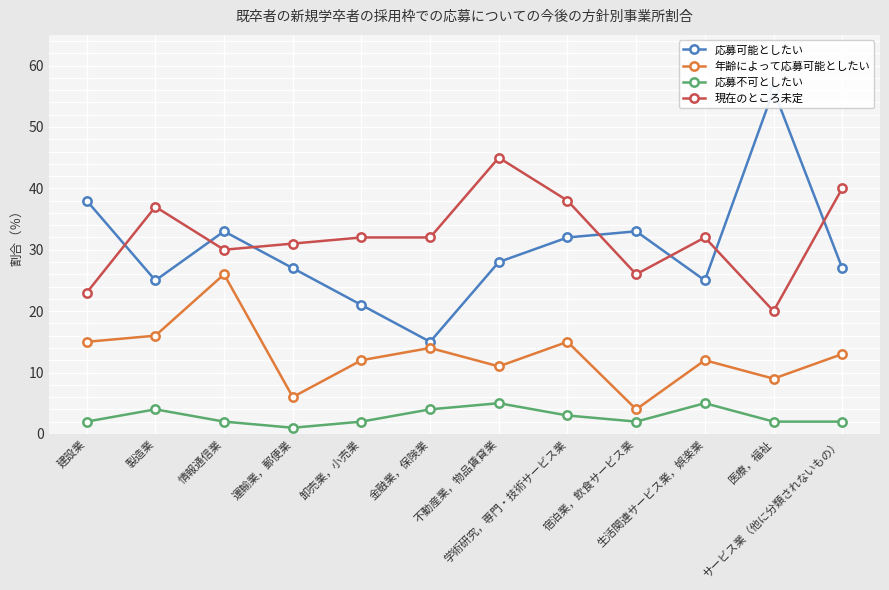

Where is 応募不可としたい nearest to the value 3?

学術研究，専門・技術サービス業